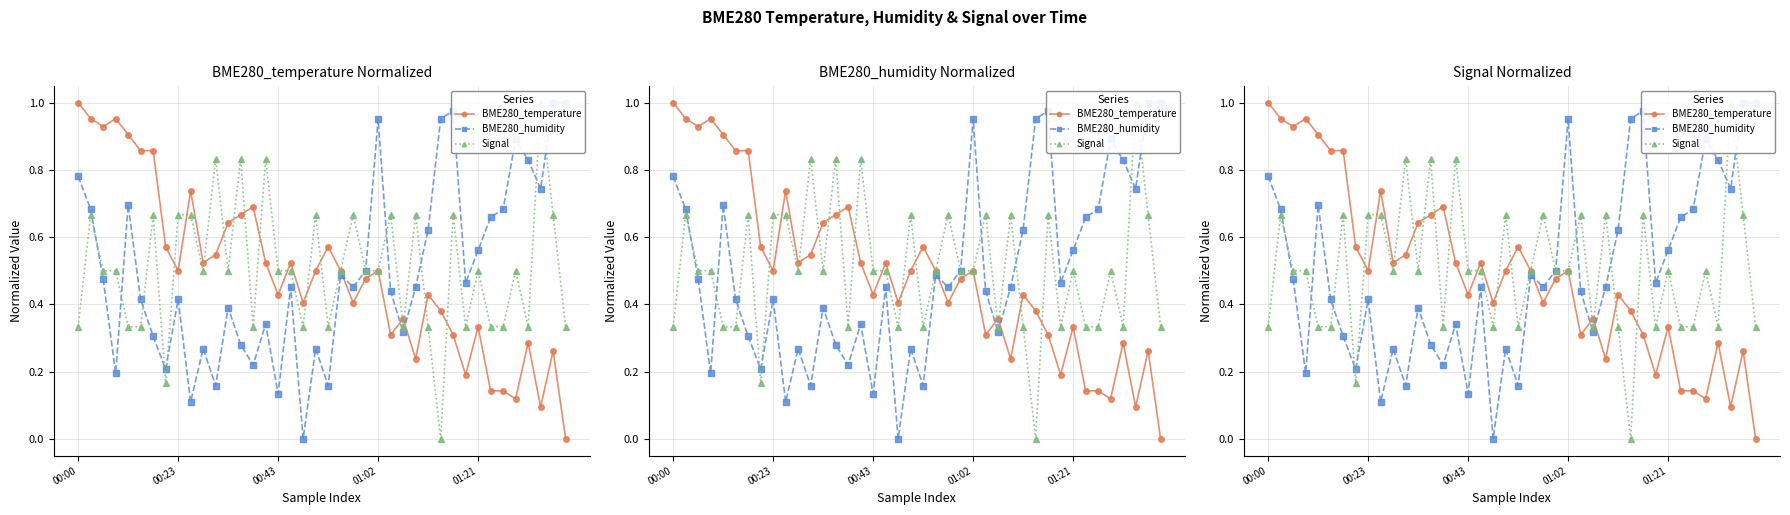

Where is Signal nearest to the value 0?

29